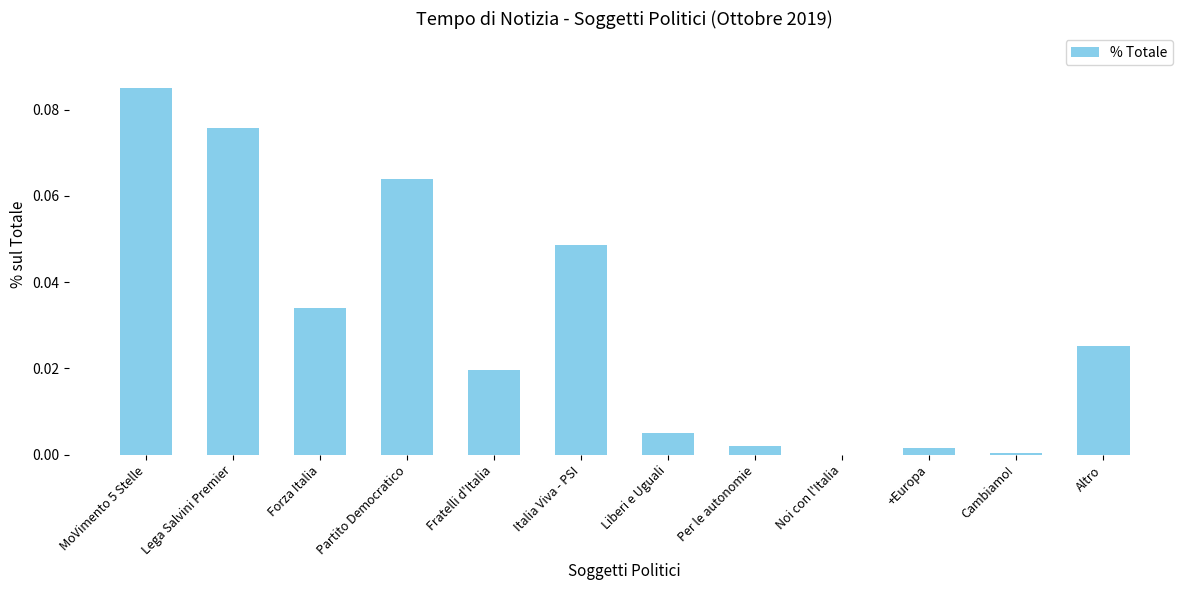

Which has a higher value, Liberi e Uguali or Fratelli d'Italia?

Fratelli d'Italia